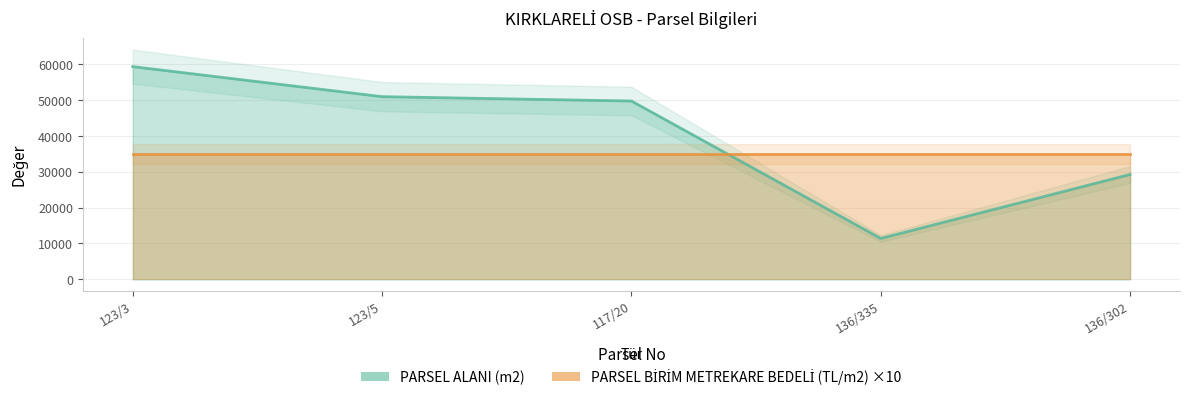

Reading left to right, extract all data points from this chart.

PARSEL ALANI (m2) line: 59330.2	50952.1	49736.7	11401.4	29252.0
PARSEL BİRİM METREKARE BEDELİ (TL/m2) line: 35000.0	35000.0	35000.0	35000.0	35000.0